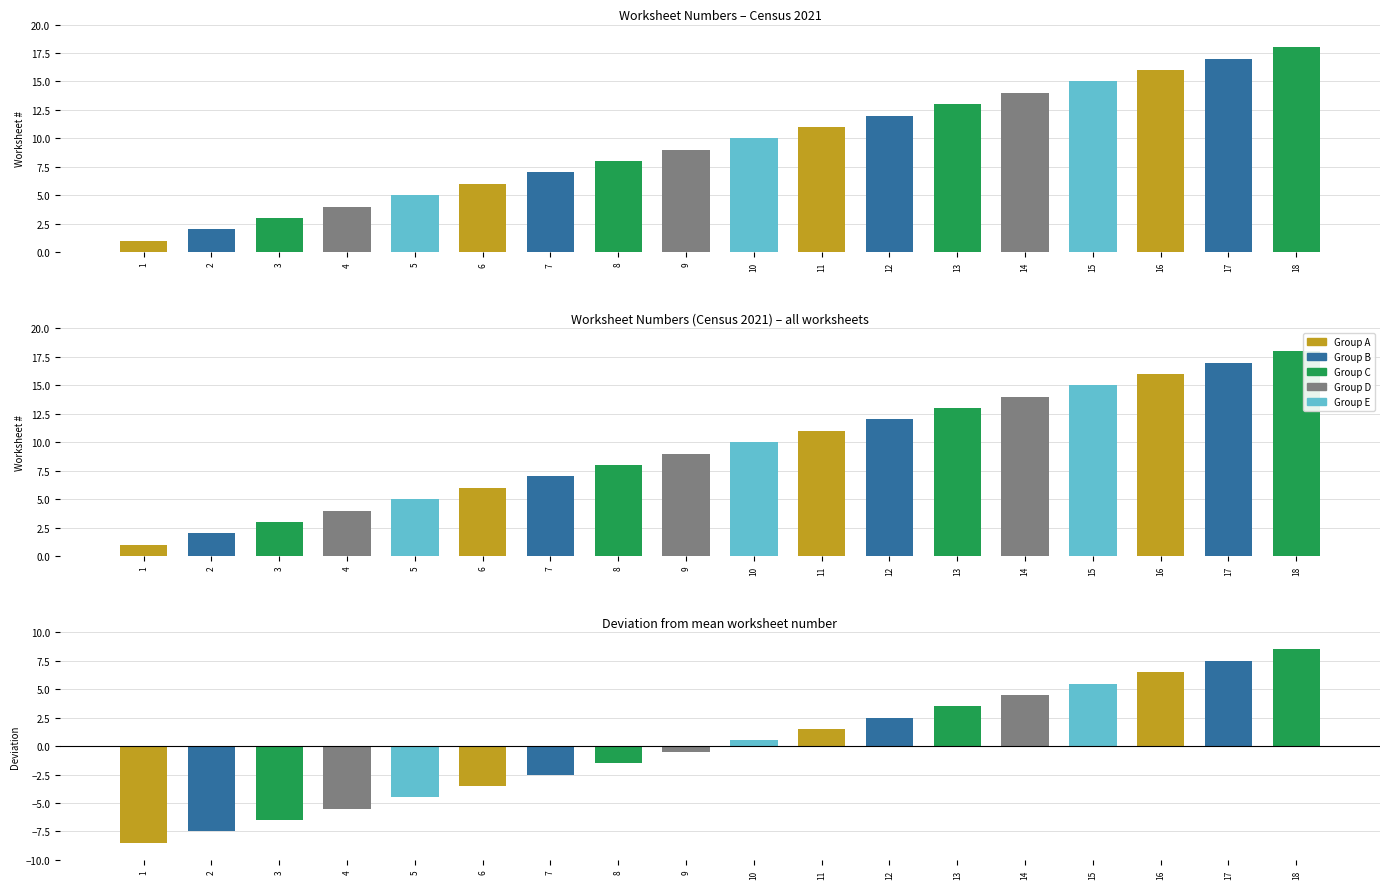

Which category has the highest value across all series?

18